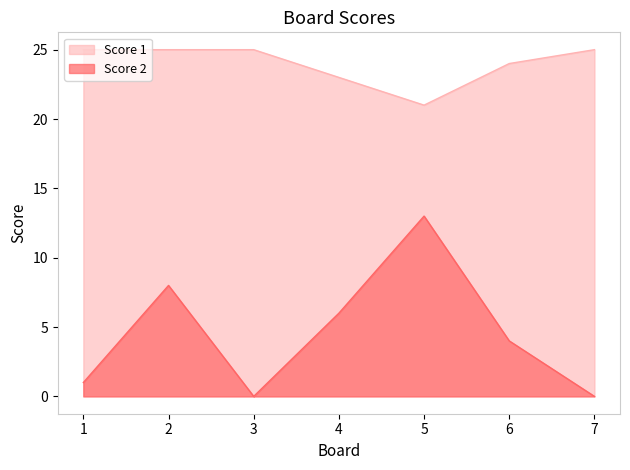

List the labels in order of Score 2 value, largest first.

5, 2, 4, 6, 1, 3, 7